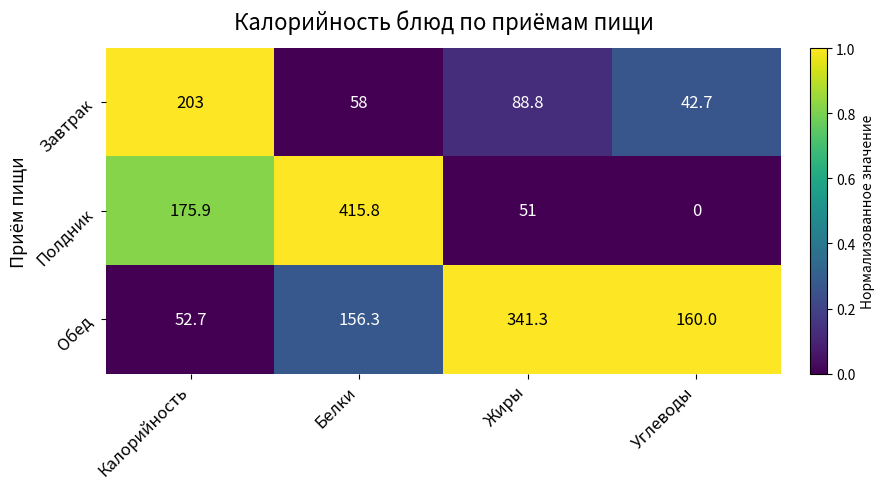

Which series has the largest total across all categories?

Обед